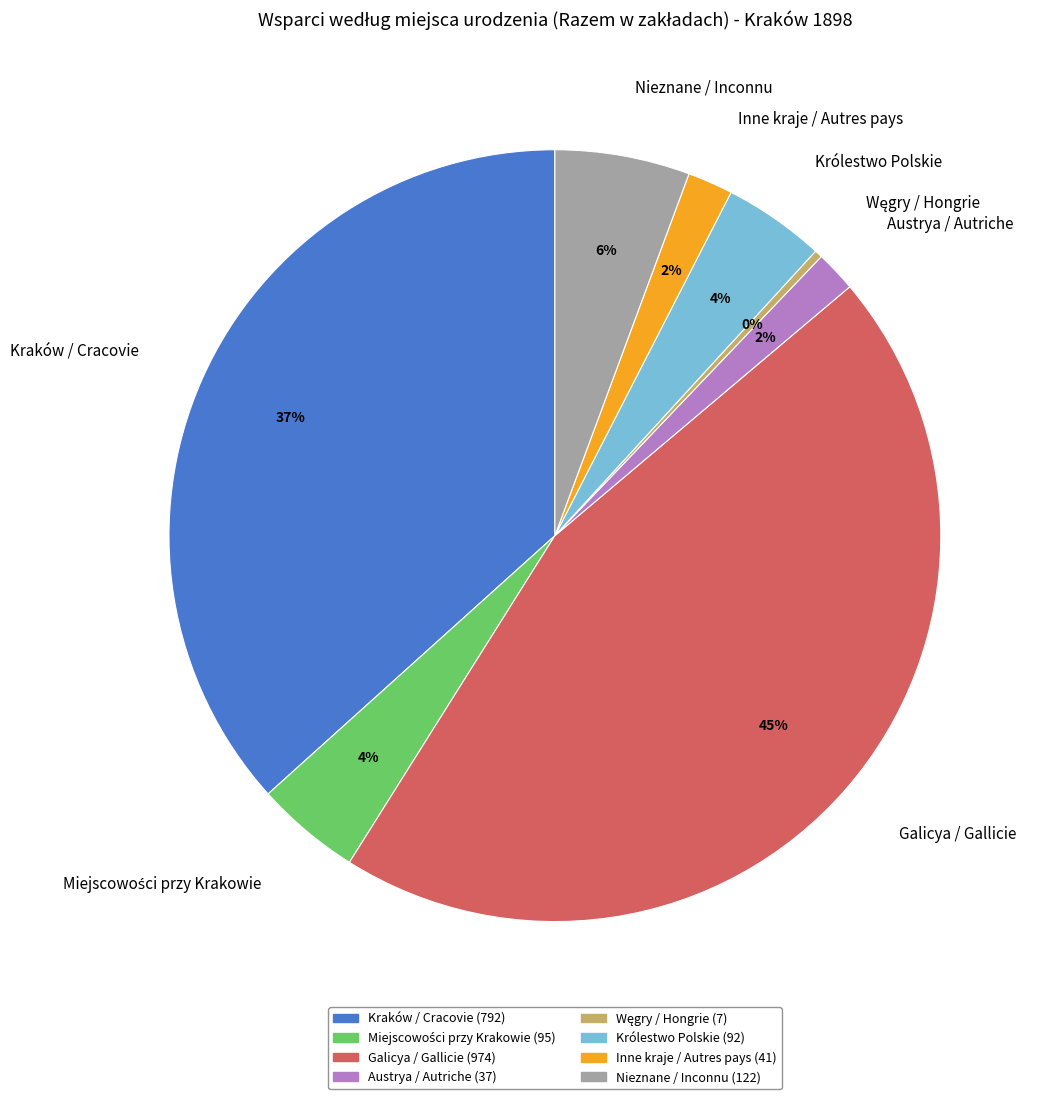

How many segments does this pie chart have?

8